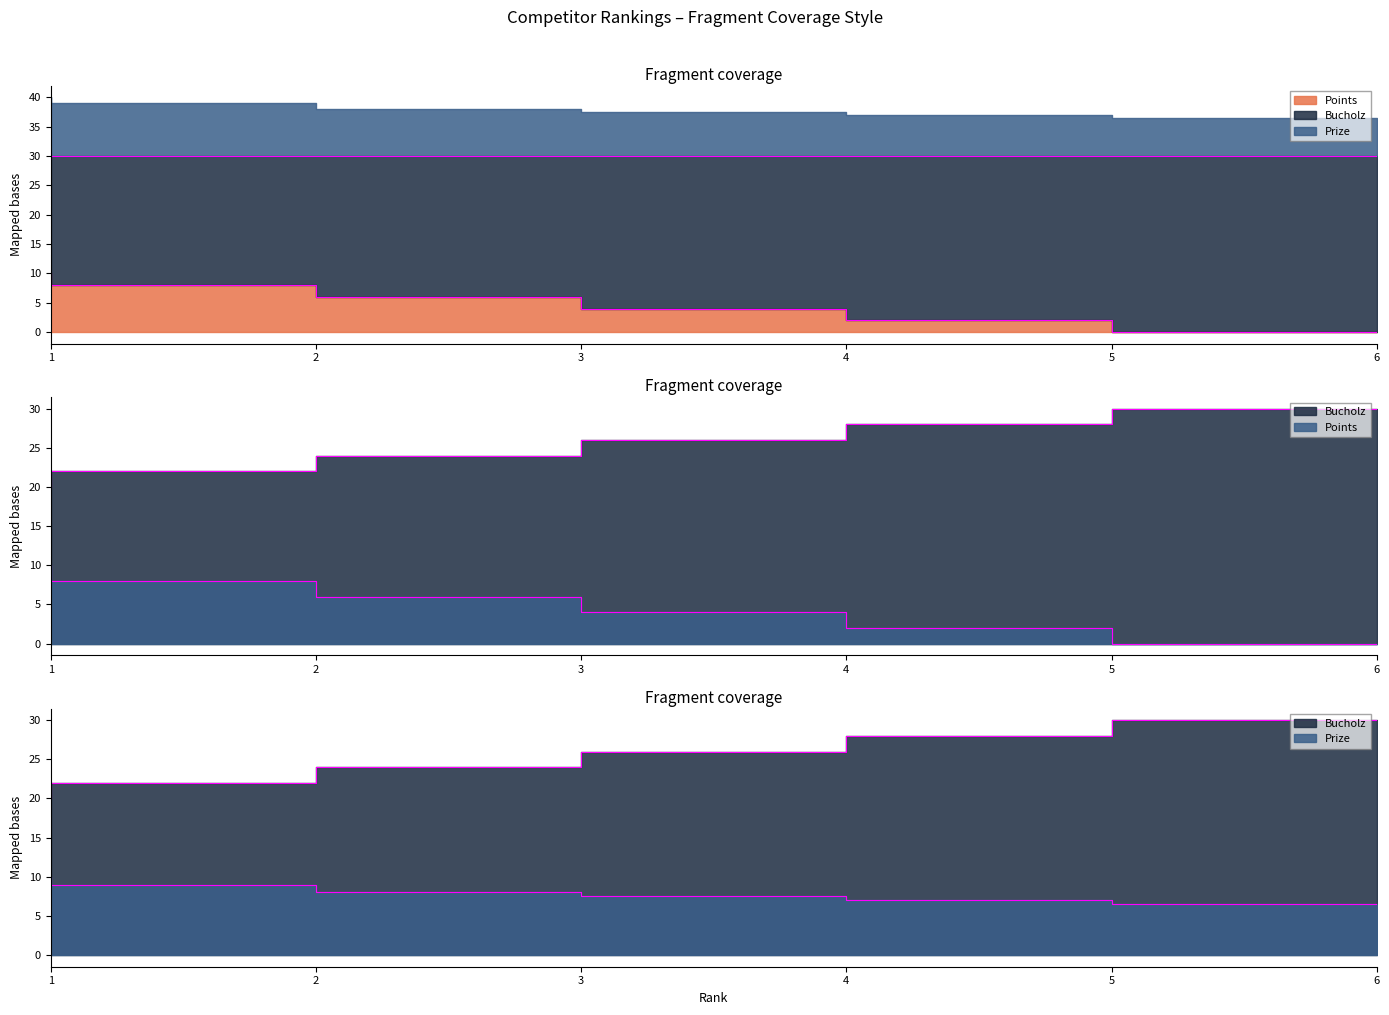

True or false: Prize has a value of 7.0 at 5.

True